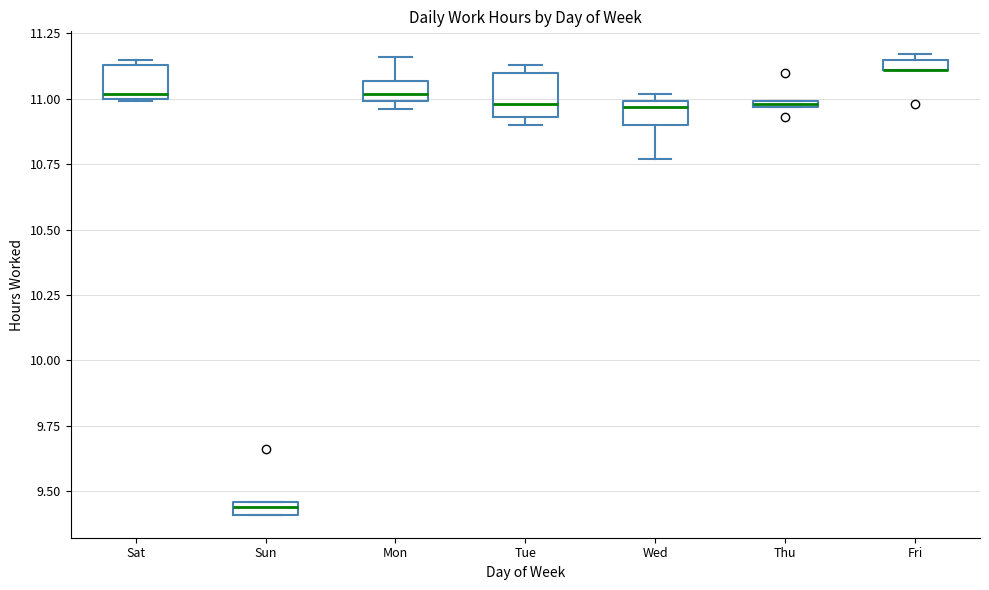

Where is the upper edge of the box for Sat on the y-axis? The values are not printed on the chart, so give them approximately, as read against the axis.

11.15